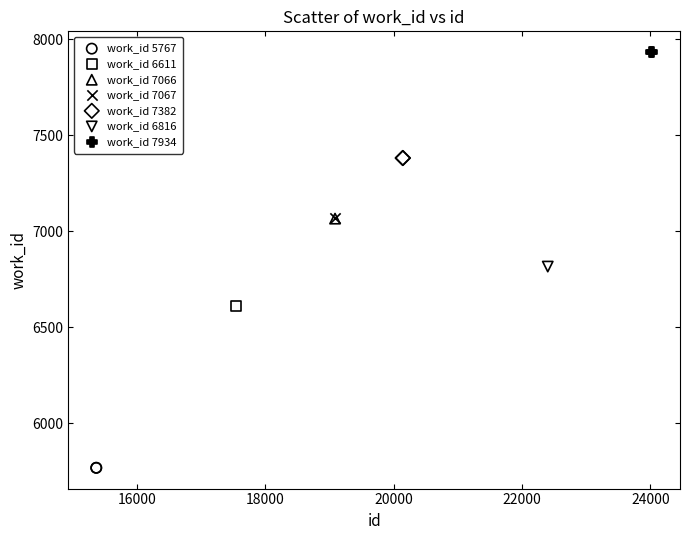

What are all the series names shown in the legend?

work_id 5767, work_id 6611, work_id 7066, work_id 7067, work_id 7382, work_id 6816, work_id 7934